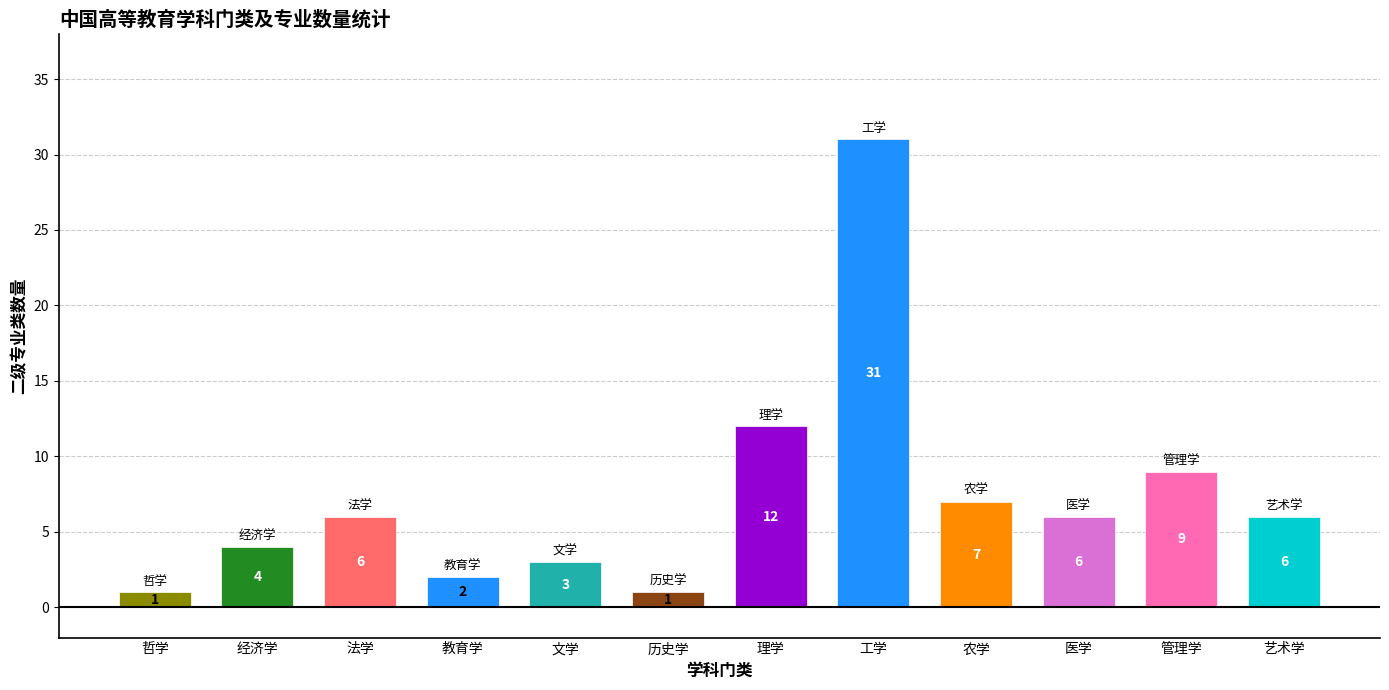

Rank the categories by value from highest to lowest.

工学, 理学, 管理学, 农学, 法学, 医学, 艺术学, 经济学, 文学, 教育学, 哲学, 历史学